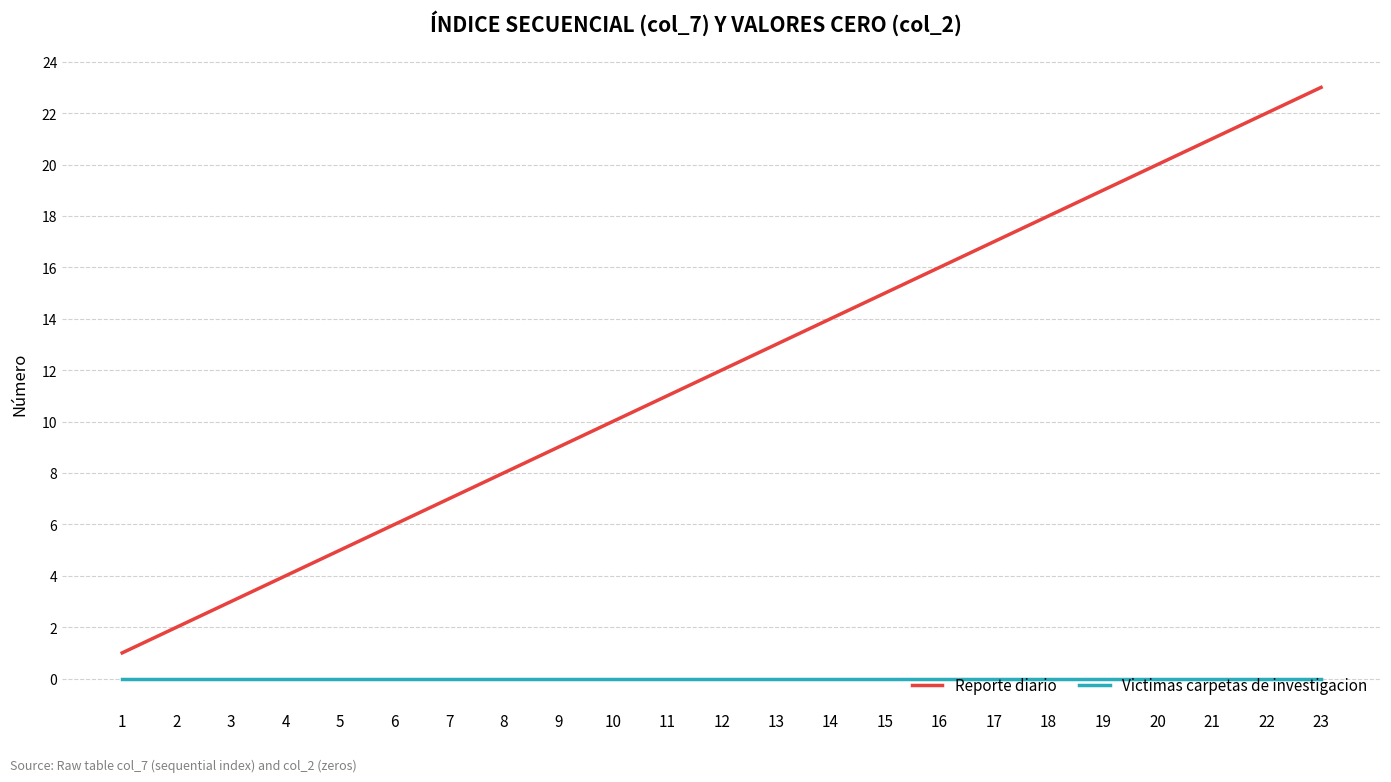

Which series has the largest total across all categories?

Reporte diario